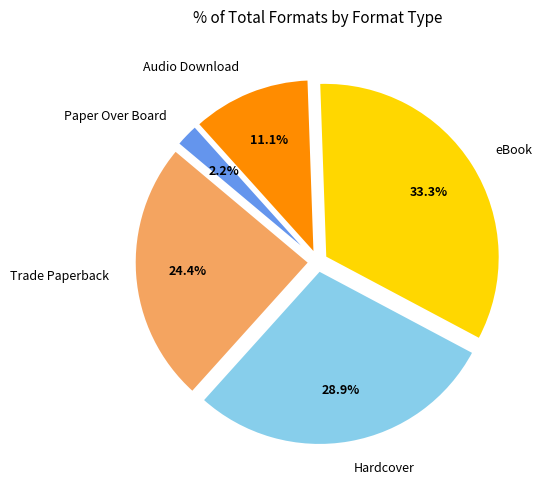

How many segments does this pie chart have?

5